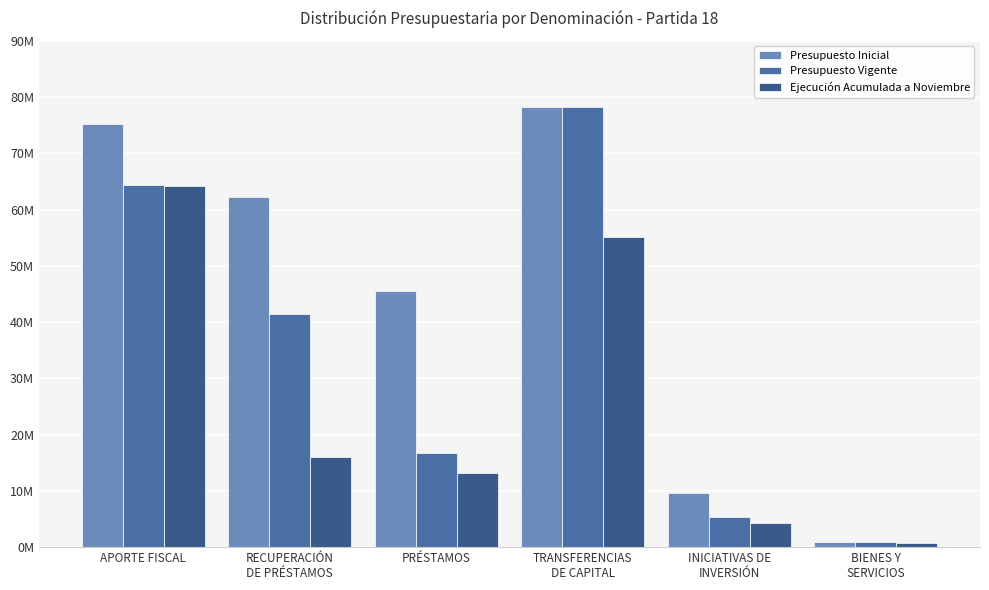

Does the chart contain stacked bars?

No